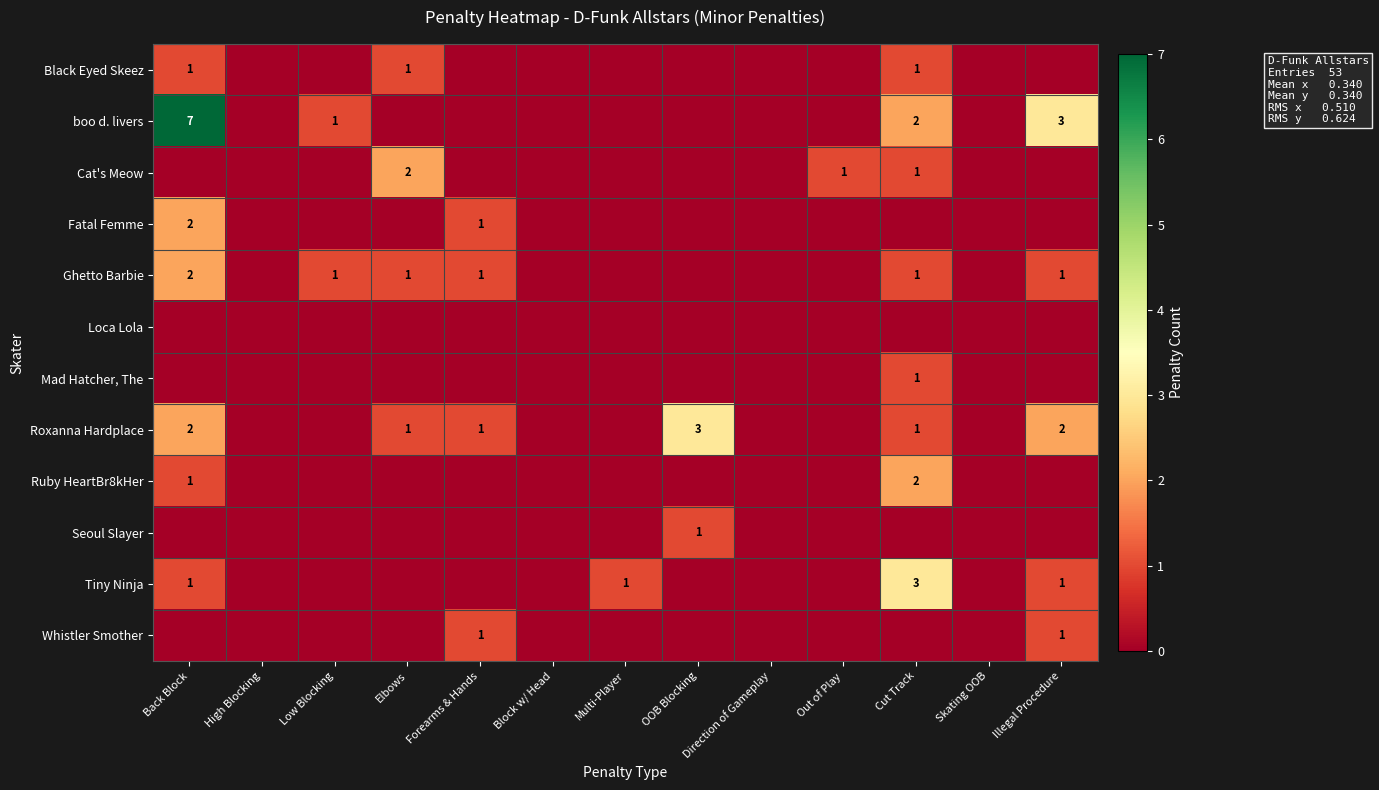

Is it true that boo d. livers equals 3 at Illegal Procedure?

True